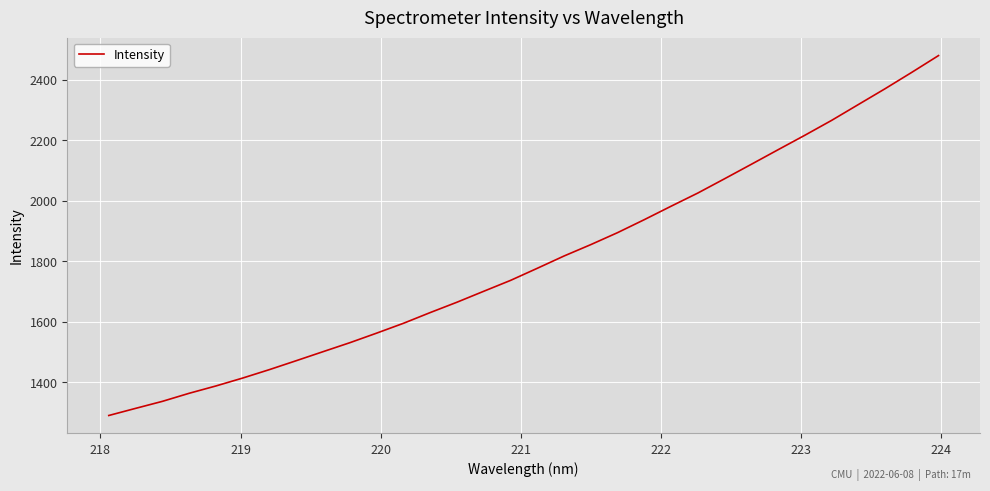

What is the greatest value displayed?

2479.8